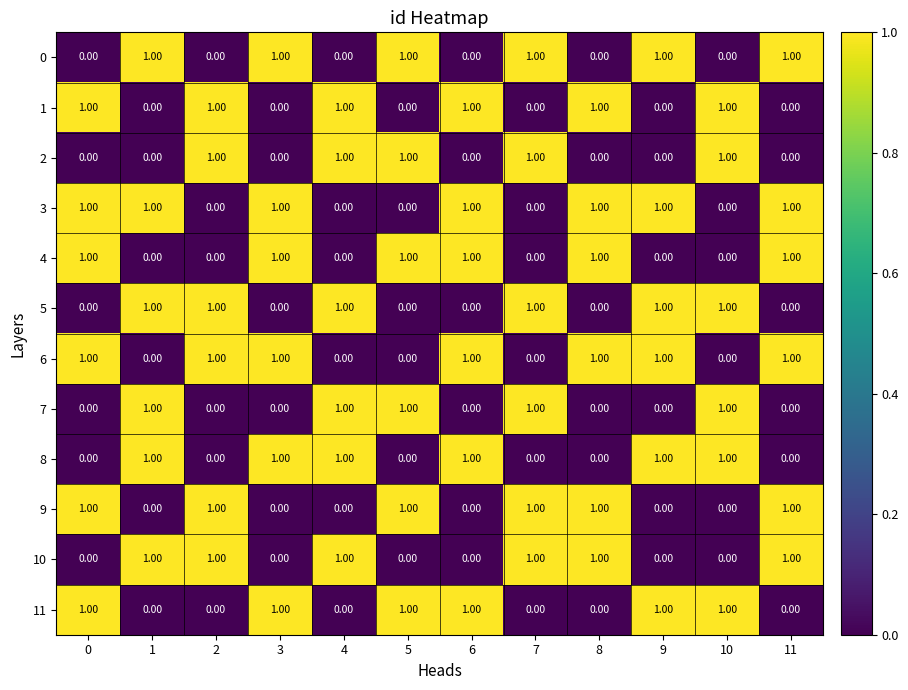

What is the total value across all series at 10?

6